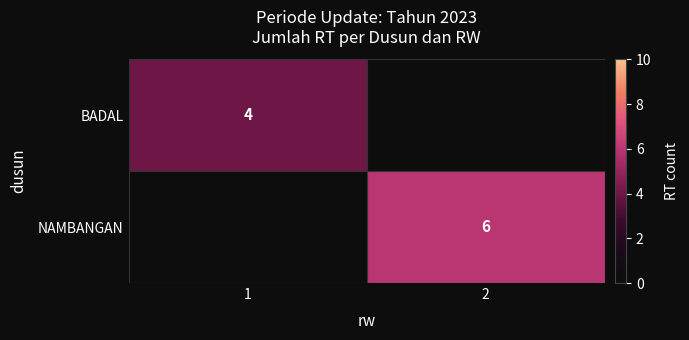

True or false: BADAL has a value of 4 at 1.

True